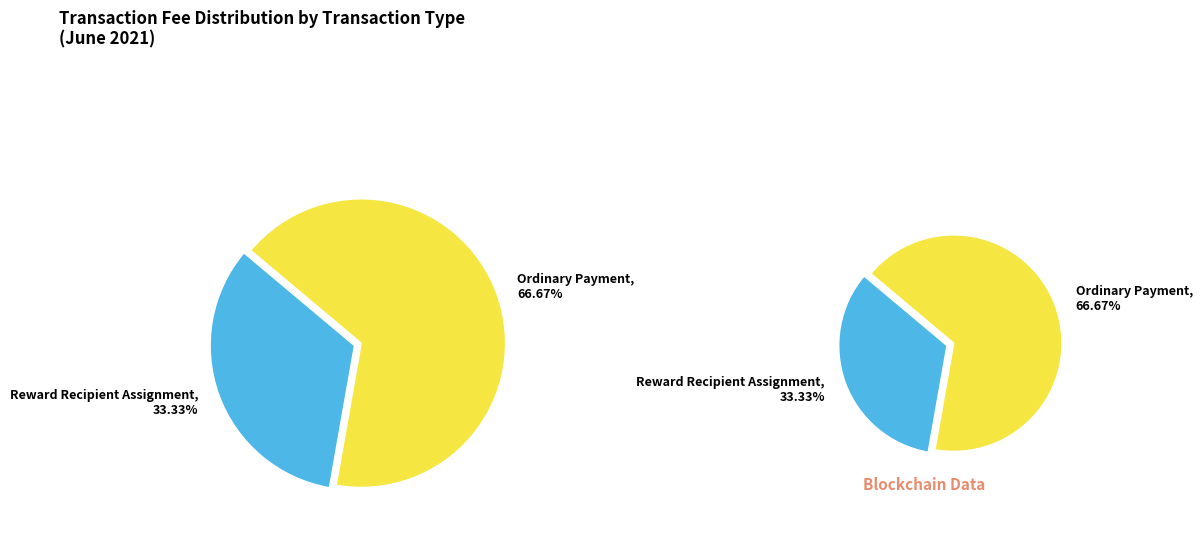

What percentage is the Reward Recipient Assignment slice, to the nearest percent?

33%